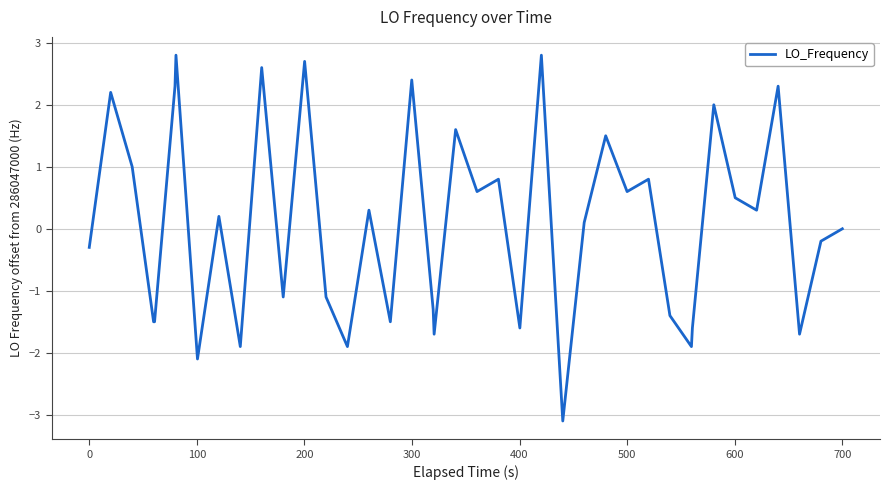

What is the greatest value displayed?

2.8